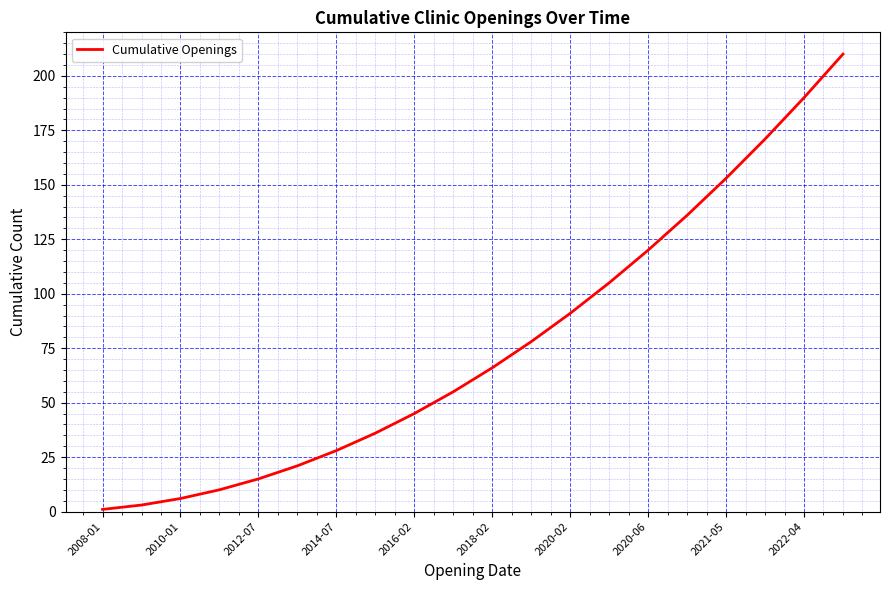

What is the difference between the maximum and minimum values?

209